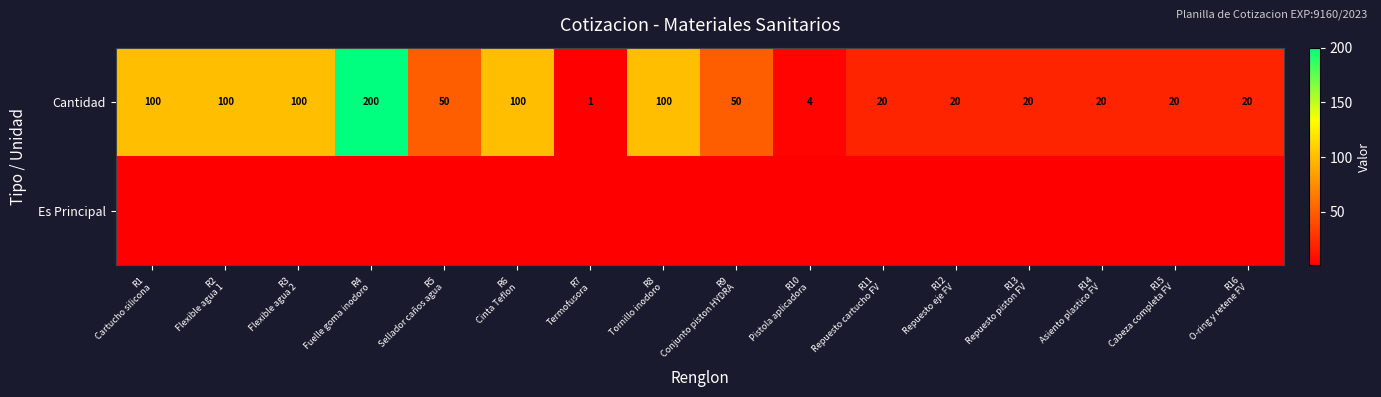

What is the sum of all Cantidad values?

925